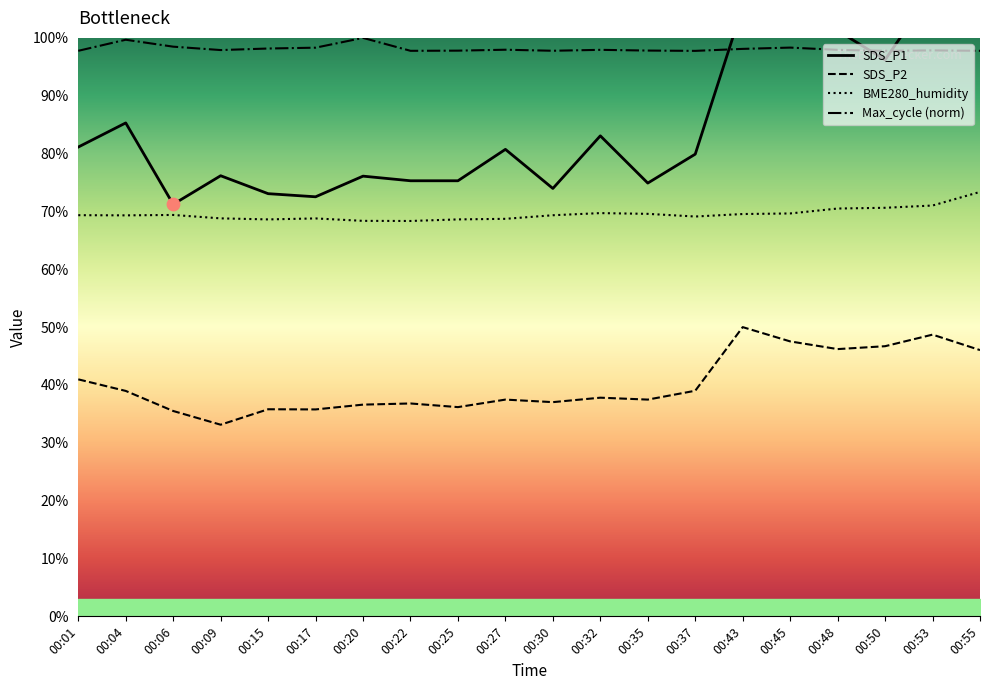

At how many categories does at least one series exceed 81?

20